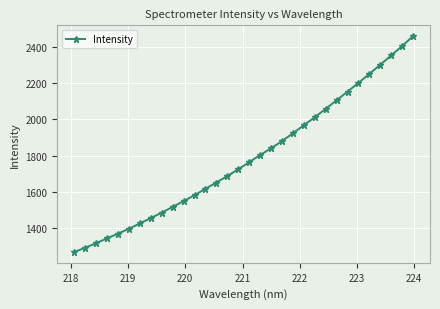

What is the difference between the maximum and minimum values?

1195.8